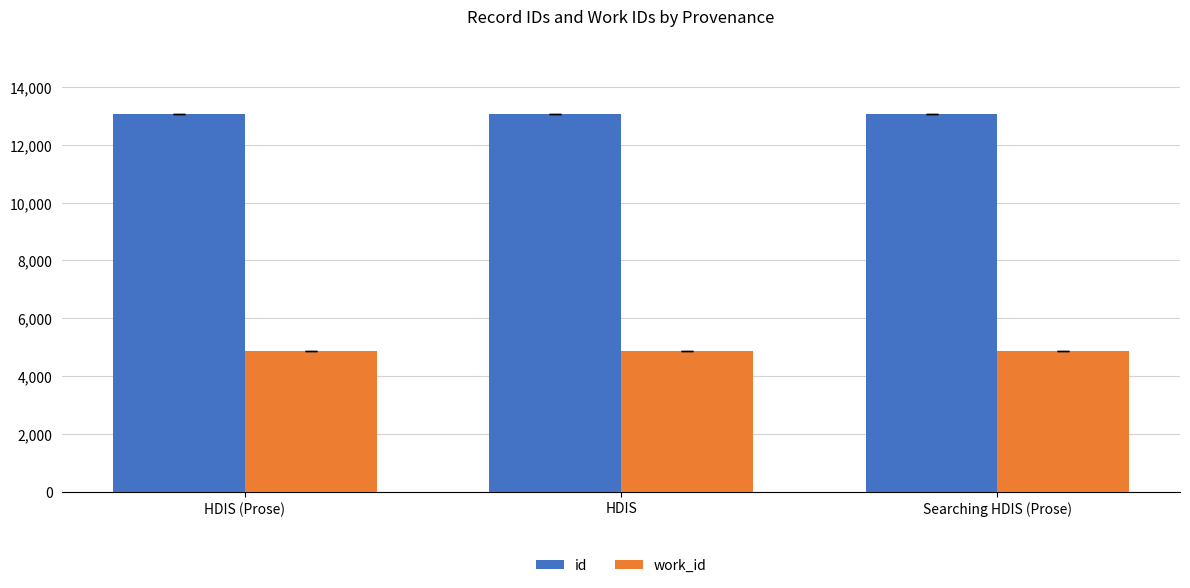

How many data points does each series have?

3